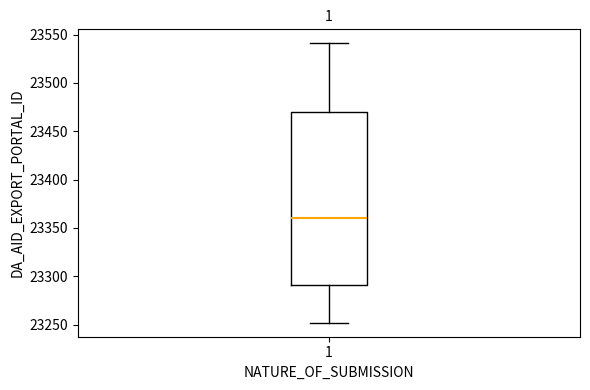

Transcribe this box plot: give where the median line is, the range the box spans, and where the two whiskers end, as read against the y-axis. The values are not printed on the chart, so give them approximately, as read against the axis.

median 23360, box 23290 to 23470, whiskers 23250 to 23540